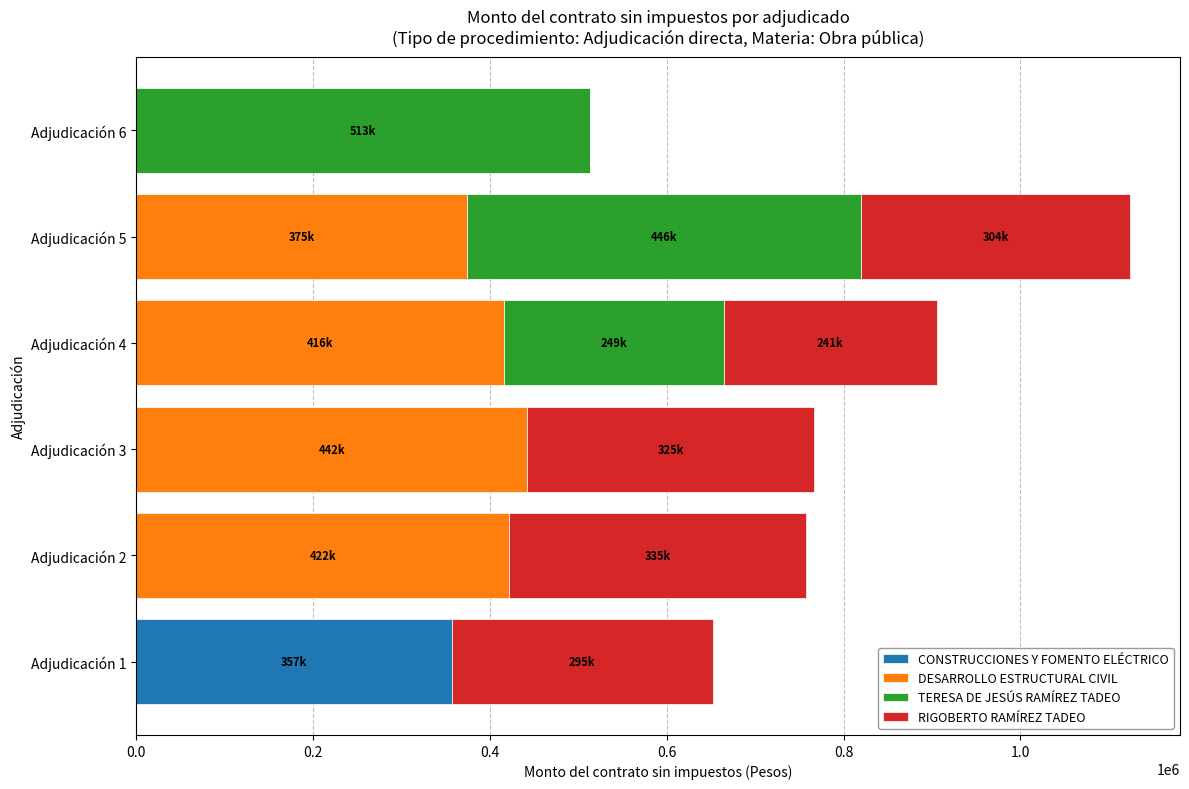

At which label does CONSTRUCCIONES Y FOMENTO ELÉCTRICO reach its peak?

Adjudicación 1